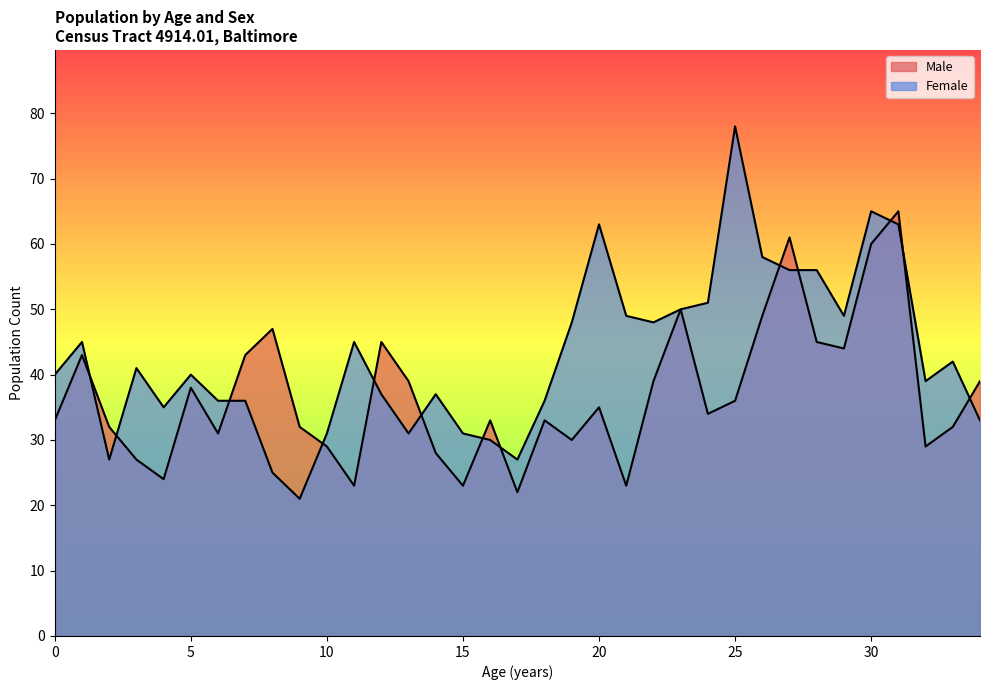

Which series has the largest total across all categories?

Female